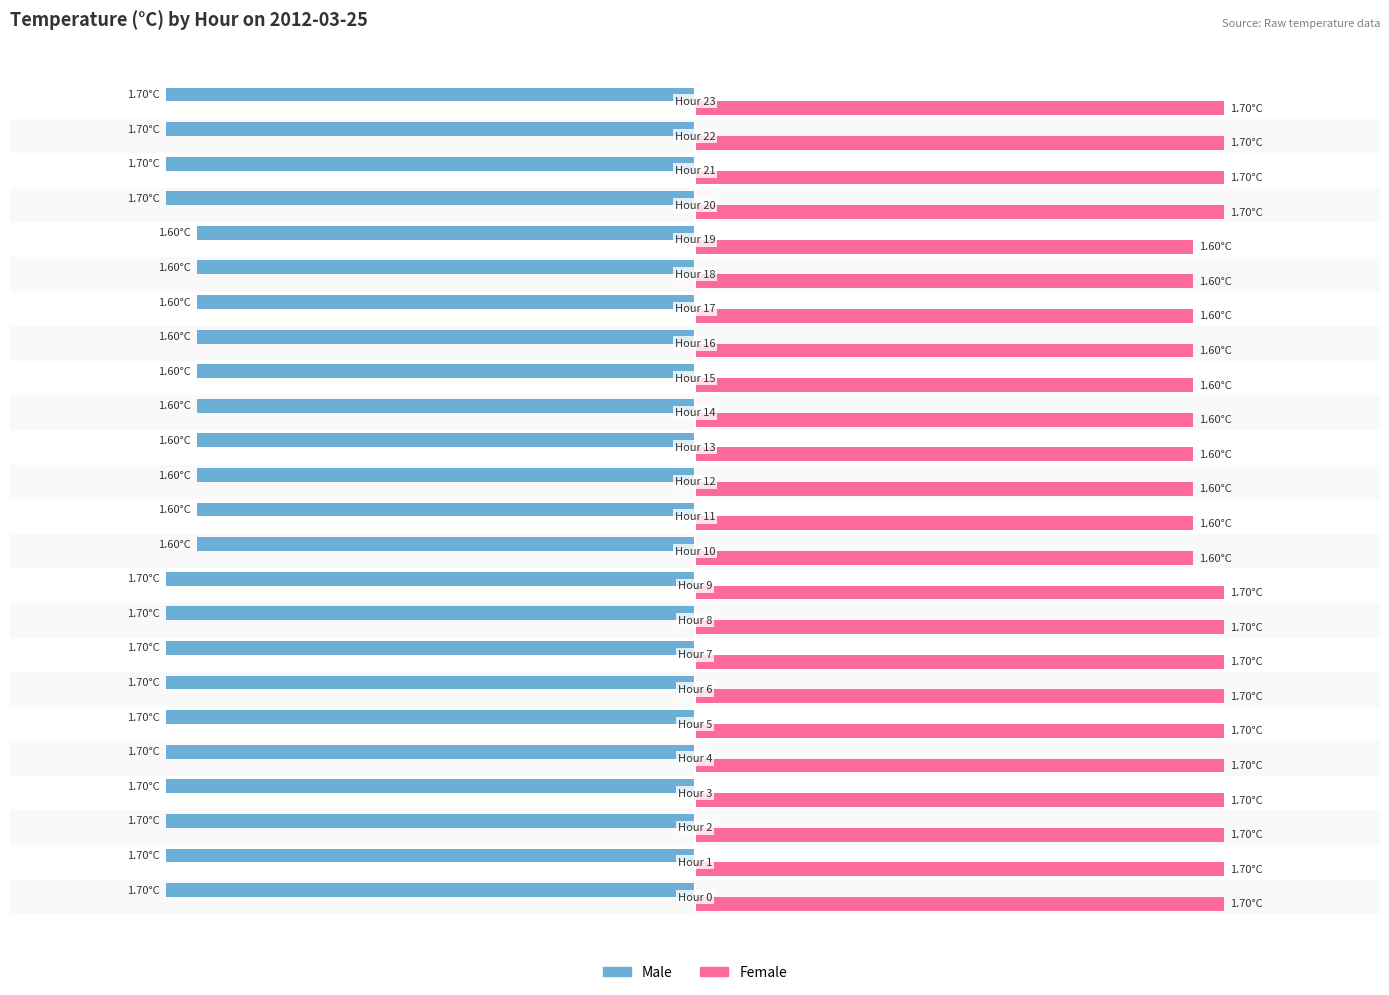

Reading left to right, extract all data points from this chart.

Male: -1.7	-1.7	-1.7	-1.7	-1.7	-1.7	-1.7	-1.7	-1.7	-1.7	-1.6	-1.6	-1.6	-1.6	-1.6	-1.6	-1.6	-1.6	-1.6	-1.6	-1.7	-1.7	-1.7	-1.7
Female: 1.7	1.7	1.7	1.7	1.7	1.7	1.7	1.7	1.7	1.7	1.6	1.6	1.6	1.6	1.6	1.6	1.6	1.6	1.6	1.6	1.7	1.7	1.7	1.7